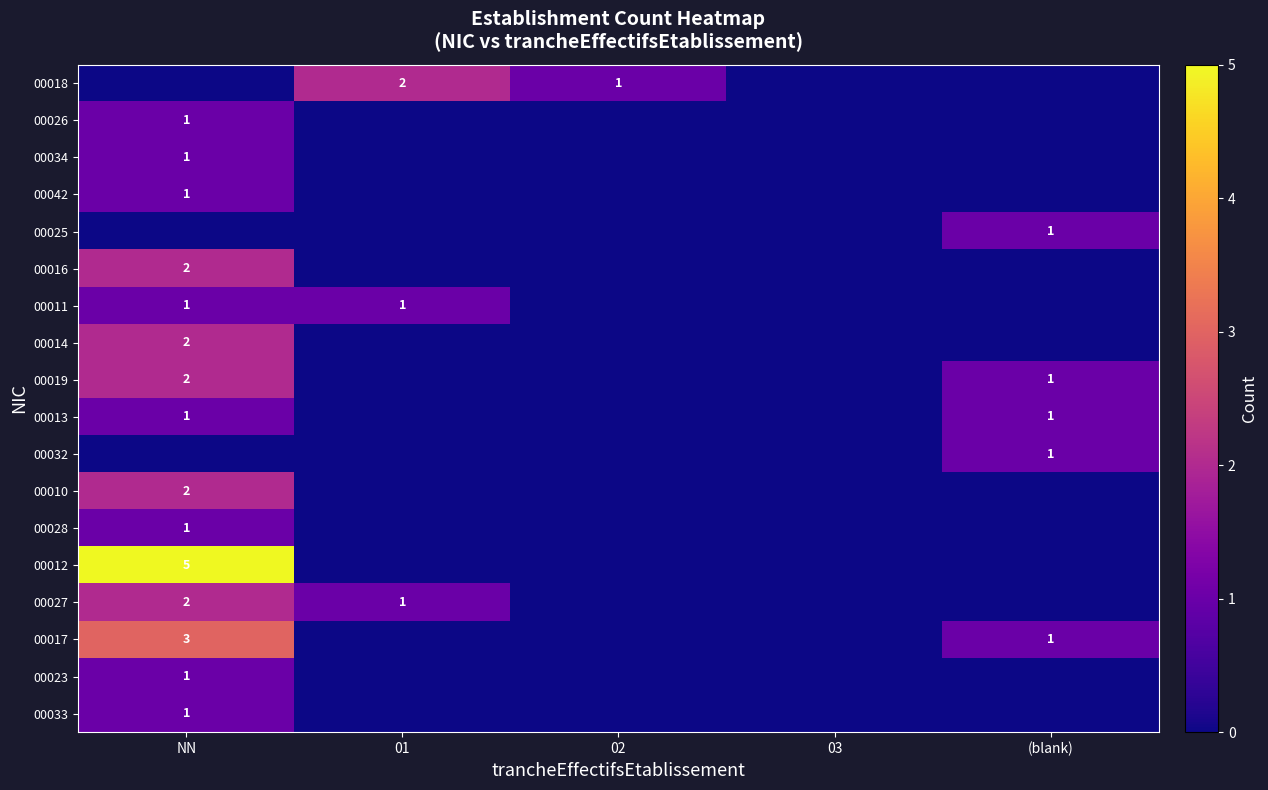

The value of 00012 at NN is 7. True or false?

False